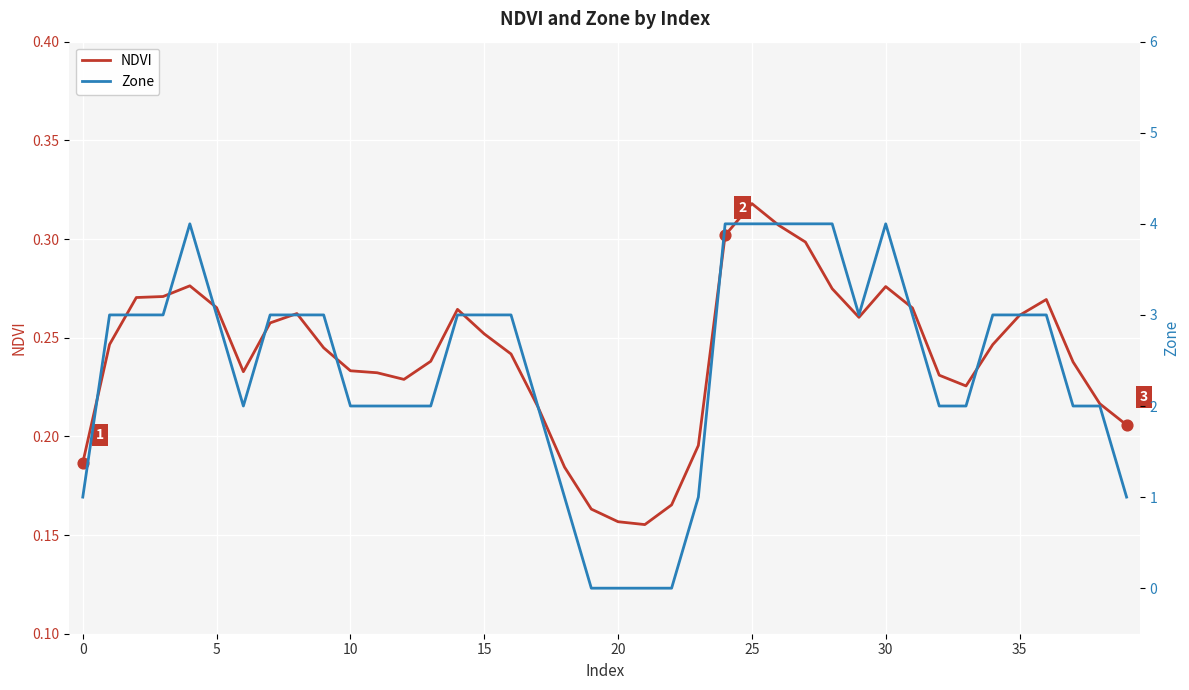

What is the total value across all series at 26?

4.3